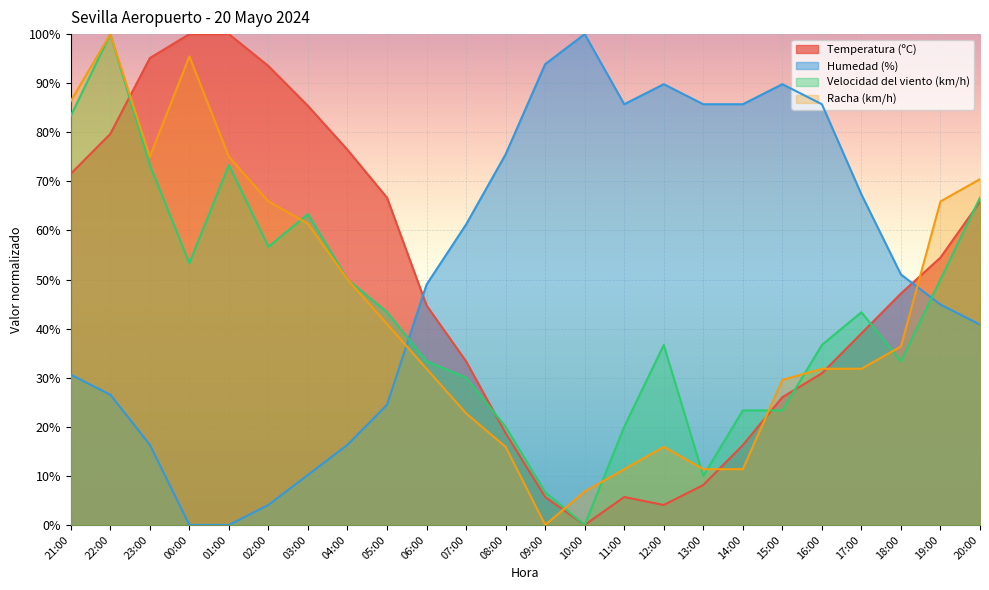

The value of Humedad (%) at 11:00 is 85.7. True or false?

True